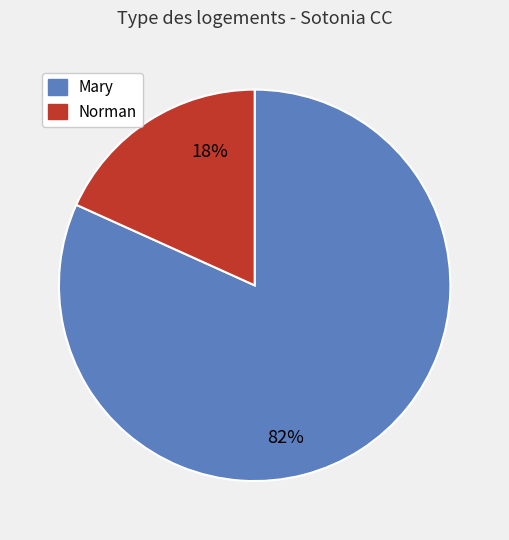

Is Norman the majority of the pie?

No